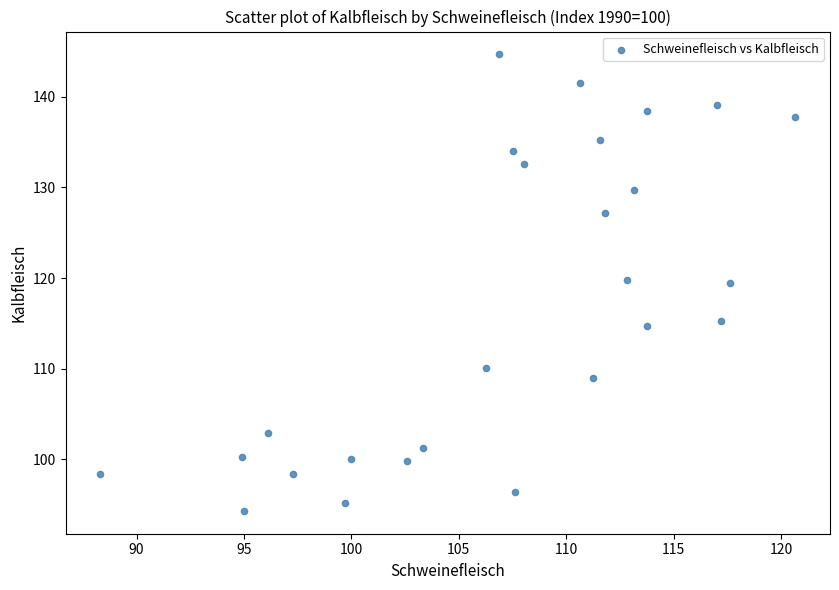

What is the range of X values (max minus min)?

32.4